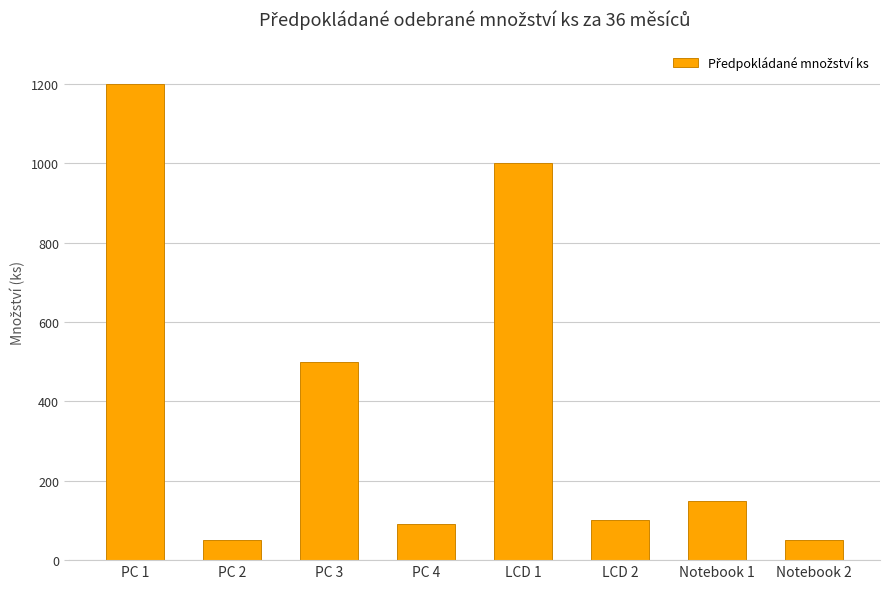

What is the label of the 1st bar from the left?

PC 1